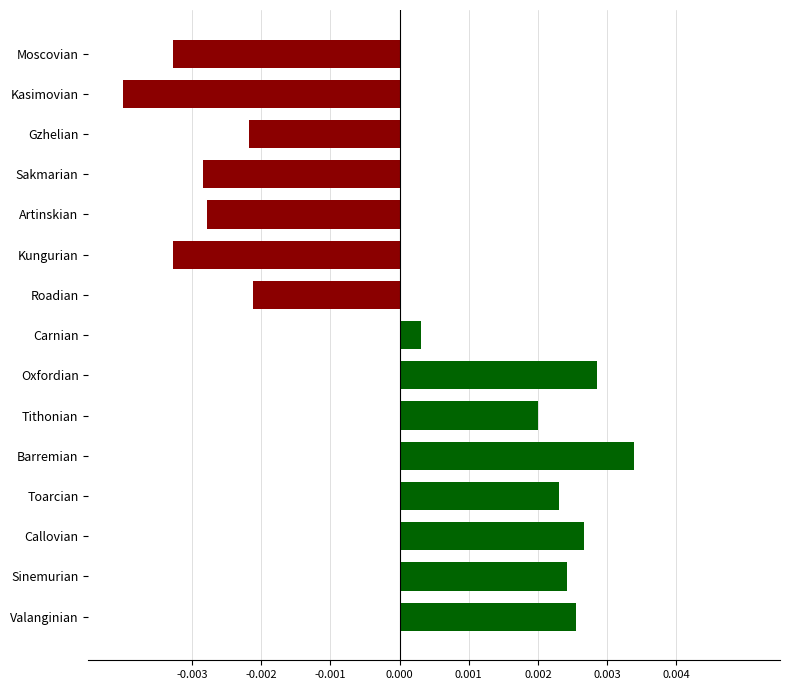

Which label corresponds to the smallest value in the chart?

Kasimovian